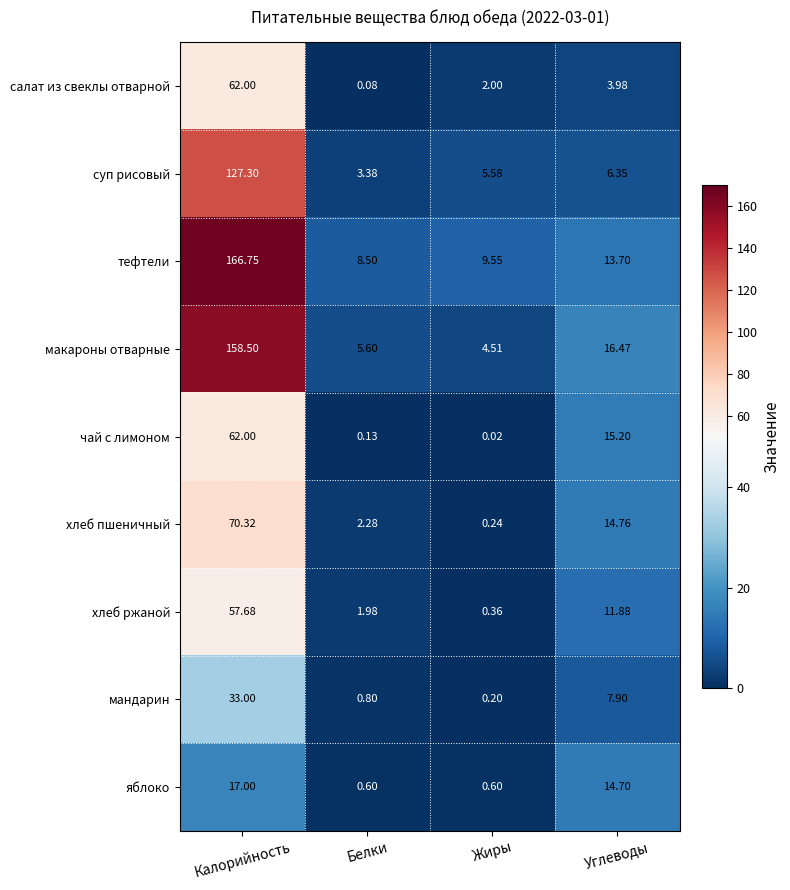

Which series has the widest spread of values?

тефтели